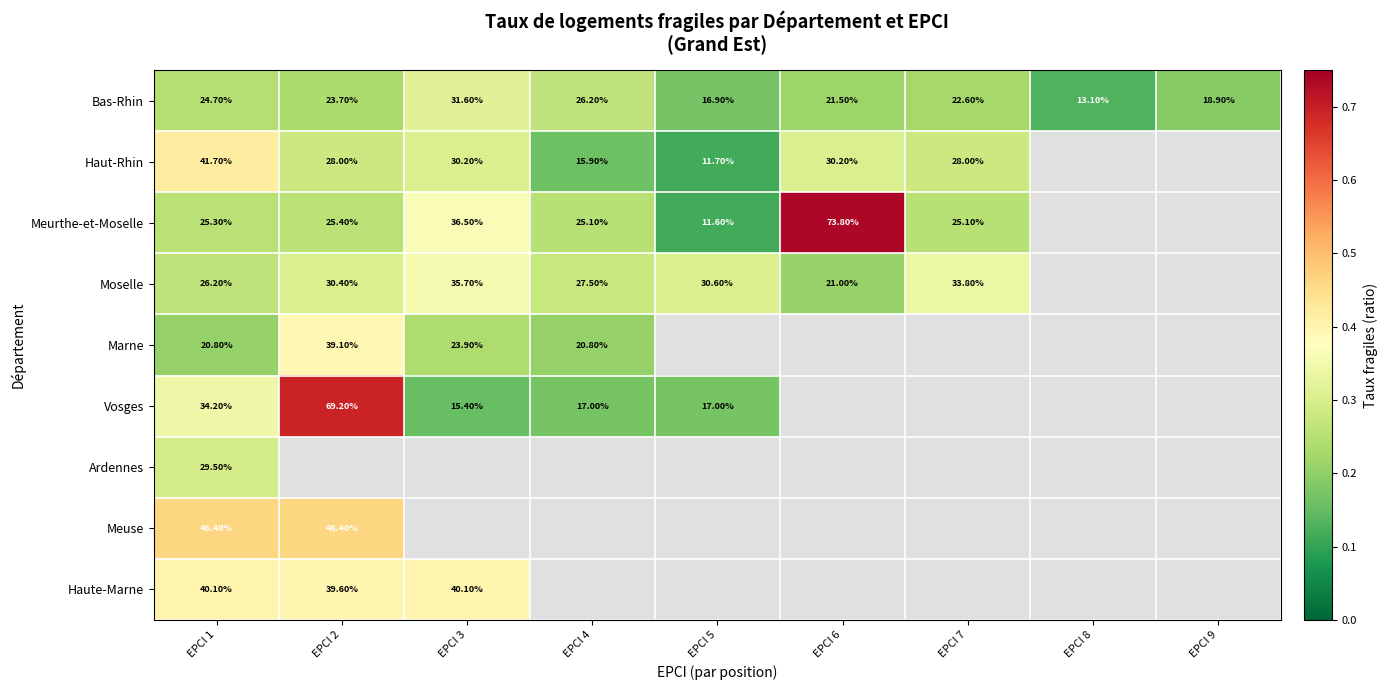

At which category is the sum across all series the highest?

EPCI 1